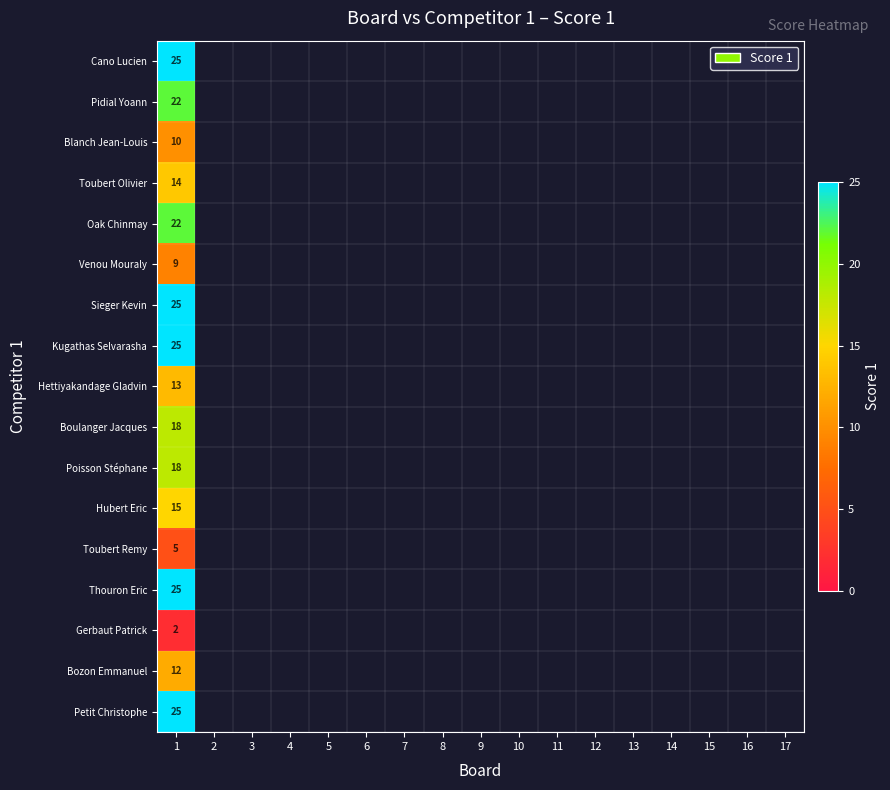

The value of Toubert Olivier at 1 is 6. True or false?

False